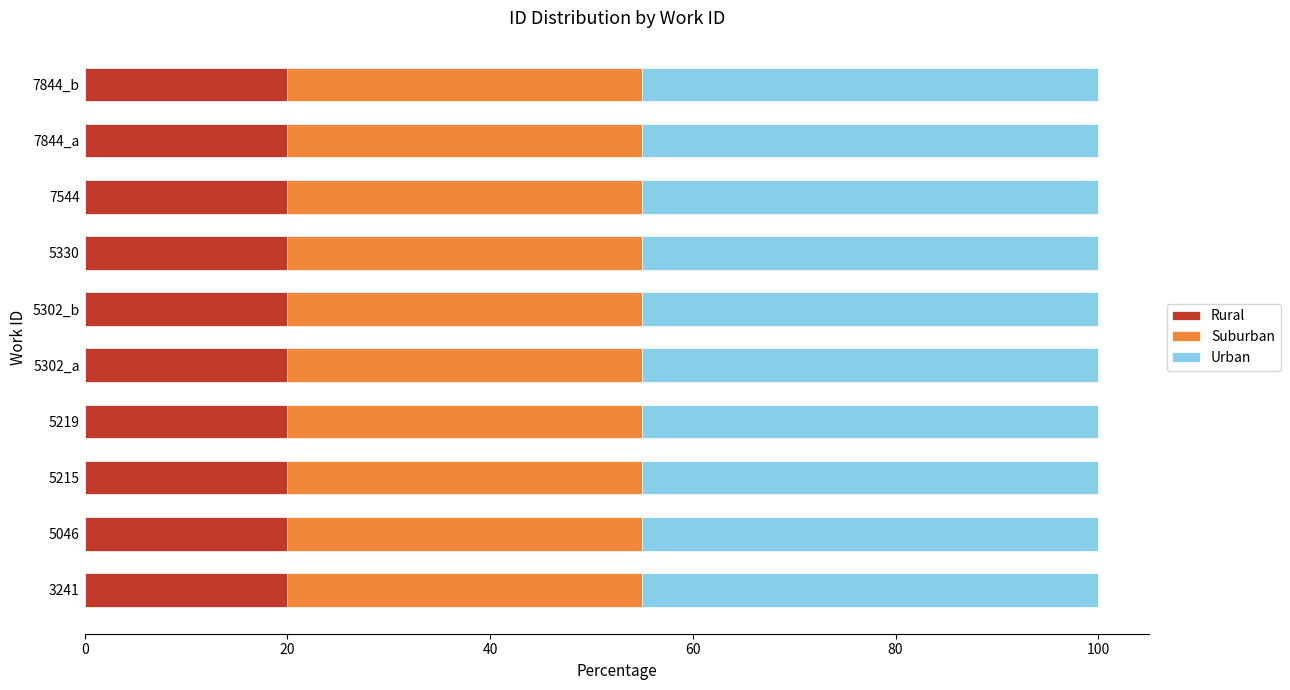

What is the total value across all series at 5330?

100.0